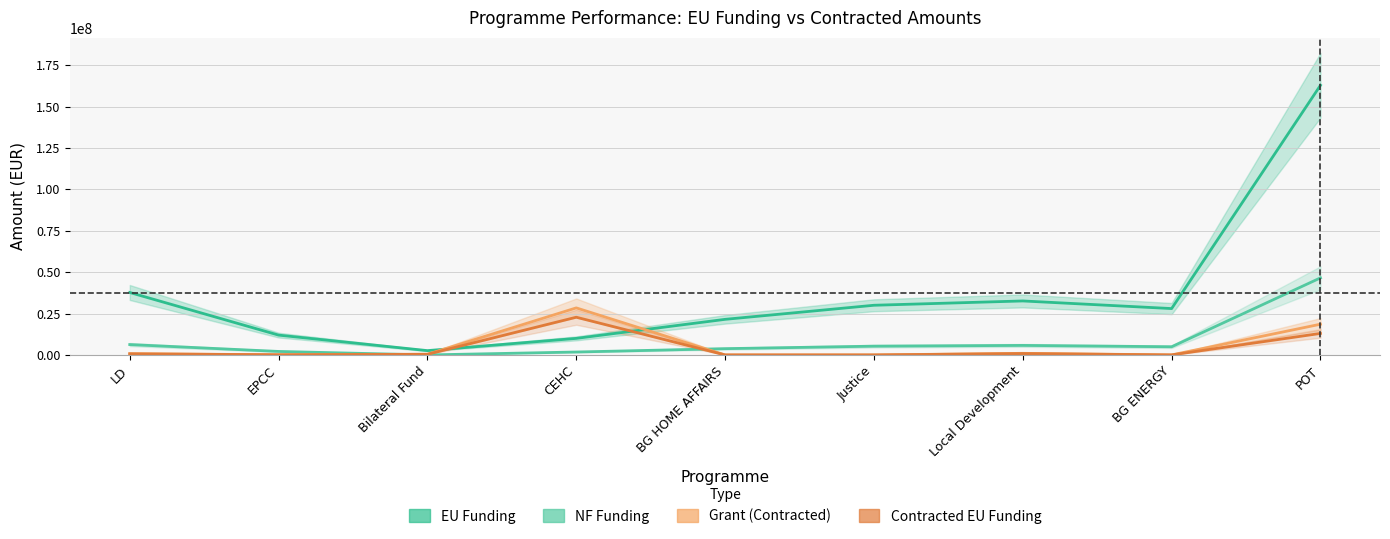

Reading left to right, transcribe all the data shown in this chart.

EU Funding: LD=37714867.8	EPCC=11969816.2	Bilateral Fund=2602000.2	CEHC=10000000.0	BG HOME AFFAIRS=21499670.5	Justice=29999539.8	Local Development=32604347.1	BG ENERGY=28000000.0	POT=162855769.7
NF Funding: LD=6264576.9	EPCC=2112320.4	Bilateral Fund=0.0	CEHC=1764706.0	BG HOME AFFAIRS=3794059.5	Justice=5294036.8	Local Development=5753708.2	BG ENERGY=4941176.0	POT=46534168.6
Grant (Contracted): LD=775887.2	EPCC=106220.9	Bilateral Fund=403920.6	CEHC=28416350.6	BG HOME AFFAIRS=4095.4	Justice=0.0	Local Development=976567.5	BG ENERGY=14469.6	POT=18557146.5
Contracted EU Funding: LD=666637.6	EPCC=90287.8	Bilateral Fund=403920.6	CEHC=22774478.4	BG HOME AFFAIRS=2457.3	Justice=0.0	Local Development=830082.4	BG ENERGY=11575.6	POT=13000812.0